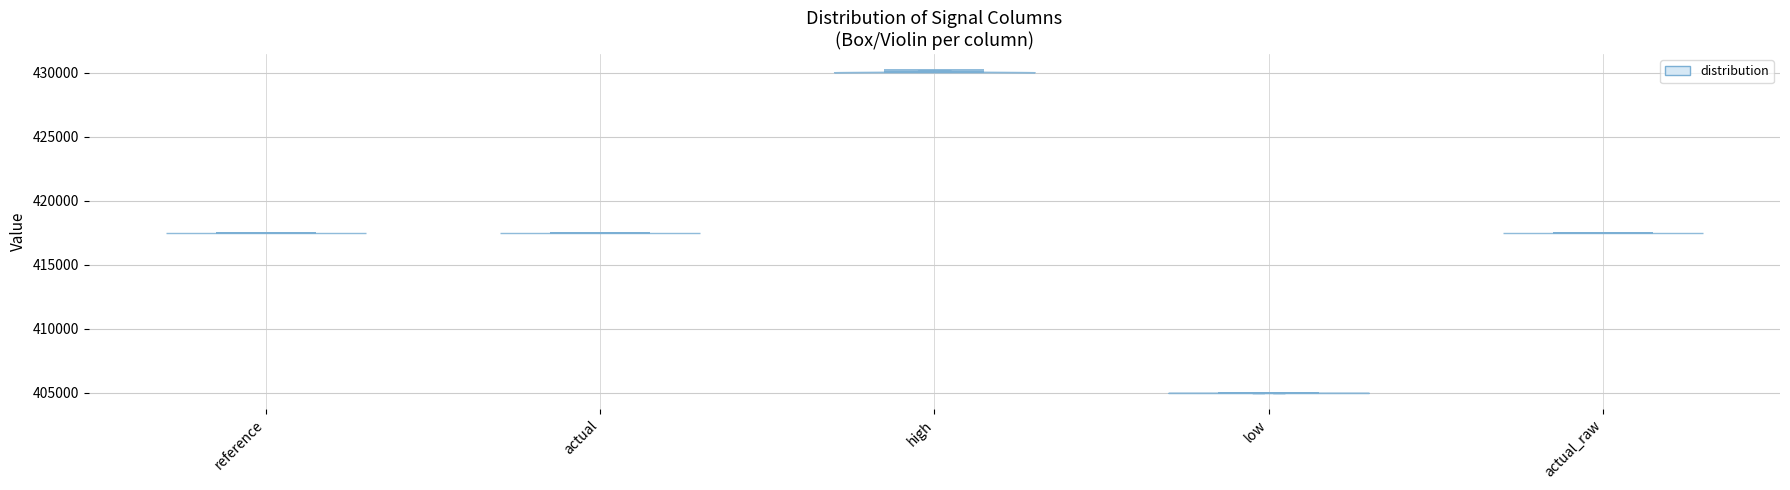

Reading left to right, read every violin against the y-axis: where its median line is, and the lowest and highest points it reaches. The values are not printed on the chart, so give them approximately, as read against the axis.

reference: median line 417500, lowest point 417500, highest point 417500
actual: median line 417500, lowest point 417500, highest point 417500
high: median line 430000, lowest point 430000, highest point 430000
low: median line 405000, lowest point 405000, highest point 405000
actual_raw: median line 417500, lowest point 417500, highest point 417500